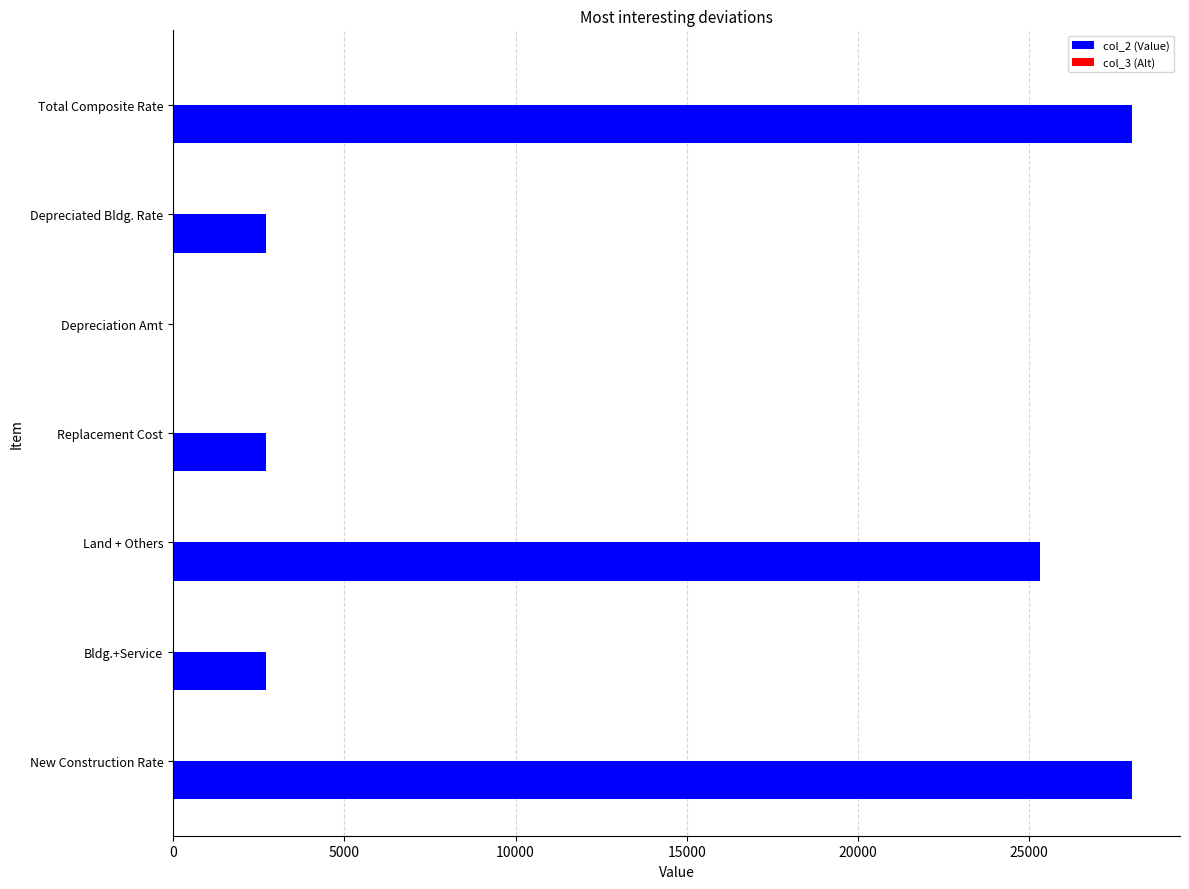

What is the maximum value shown in the chart?

28000